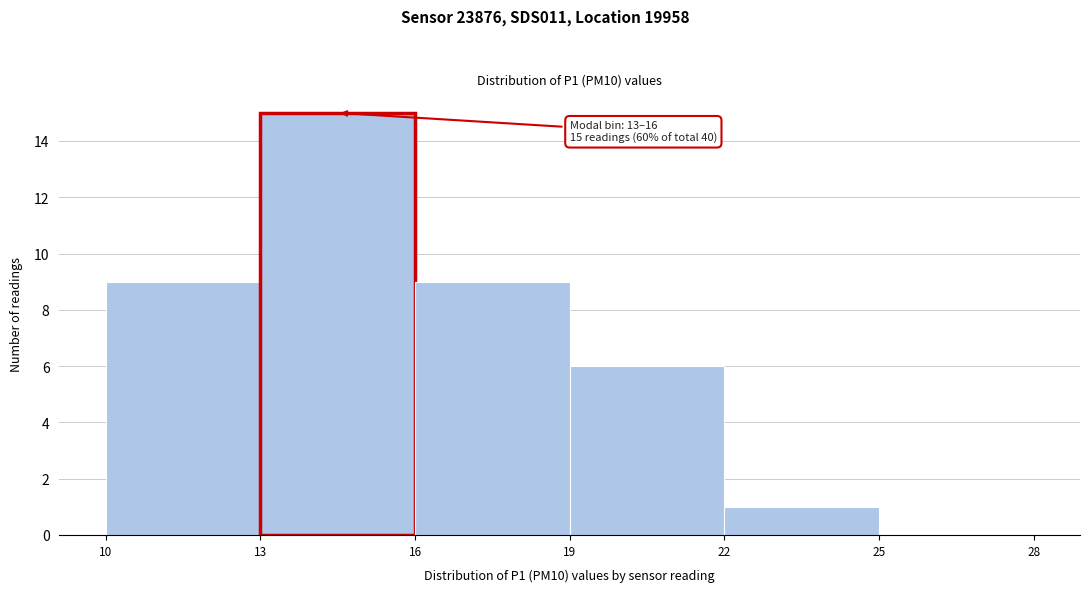

Over which range of the x-axis is the bar tallest?

13 to 16